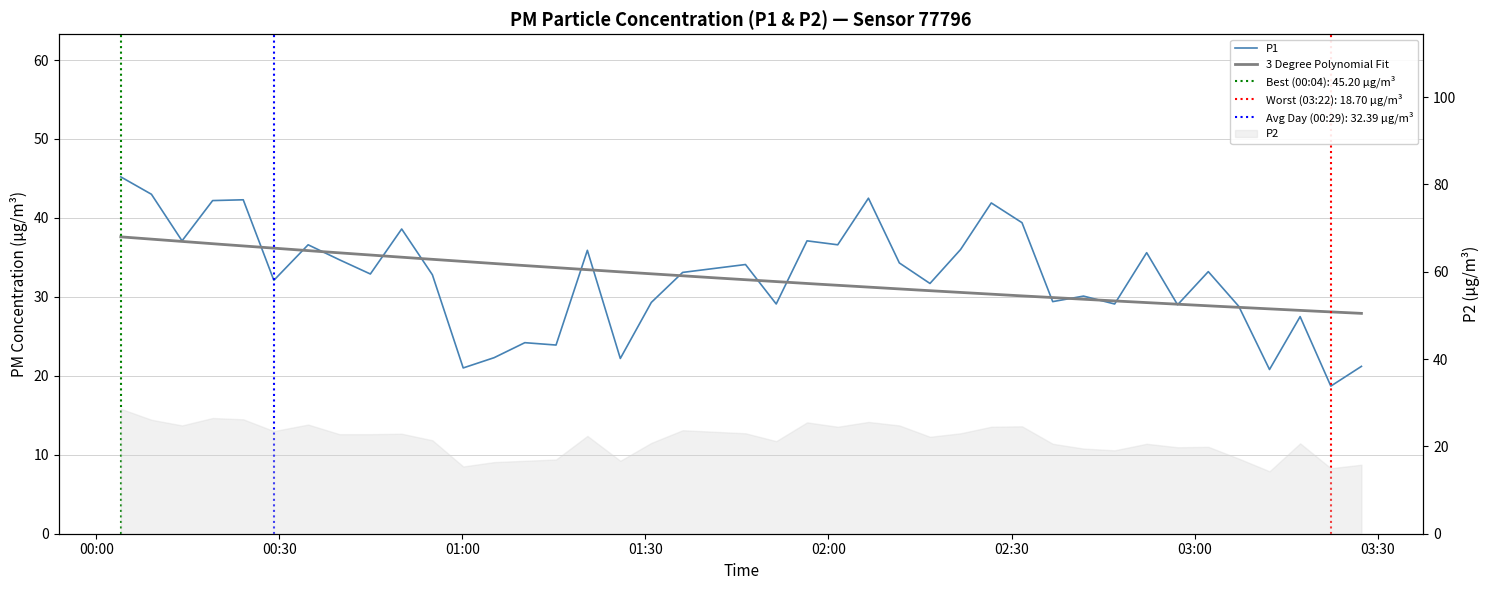

What is the smallest value displayed?

18.7